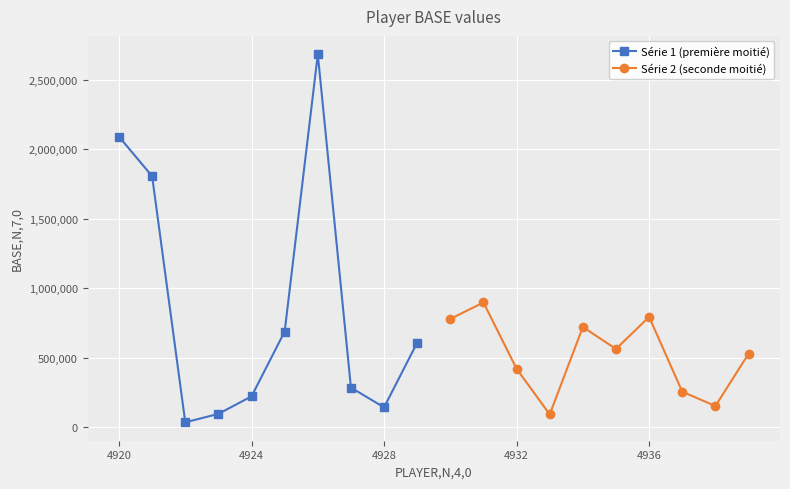

What is the maximum value shown in the chart?

2684931